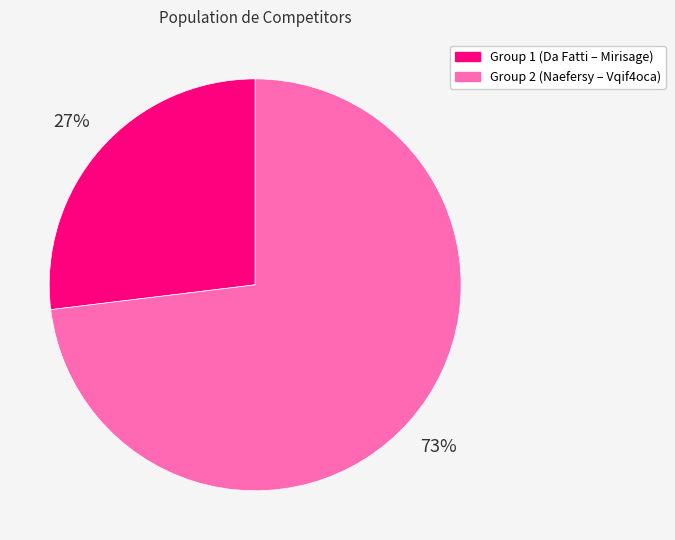

What is the smallest slice in the pie chart?

Group 1 (Da Fatti – Mirisage)